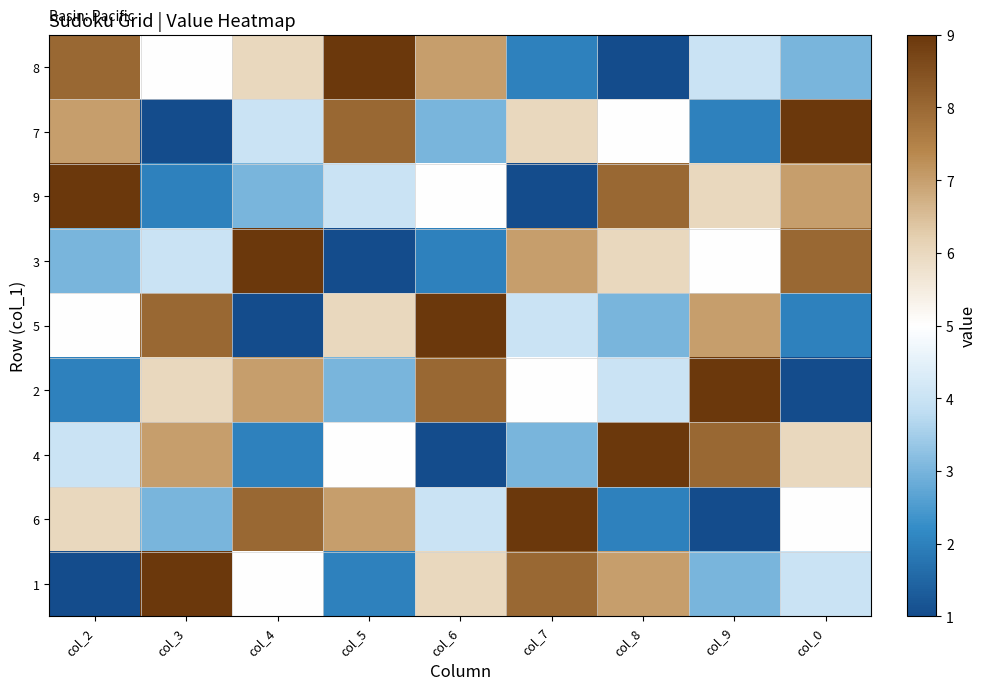

What is the spread (max minus min) of values at col_5?

8